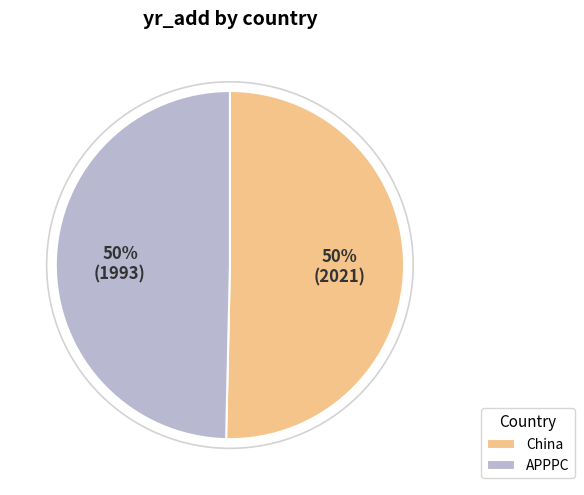

What is the ratio of the value at China to the value at APPPC?

1.0